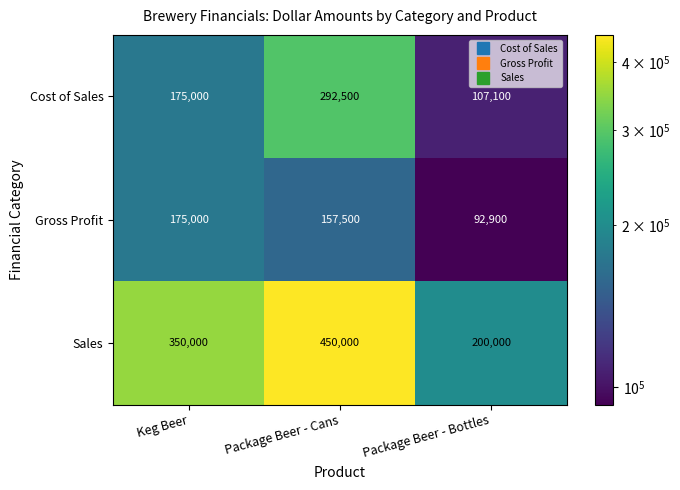

Where is Gross Profit nearest to the value 133950?

Package Beer - Cans